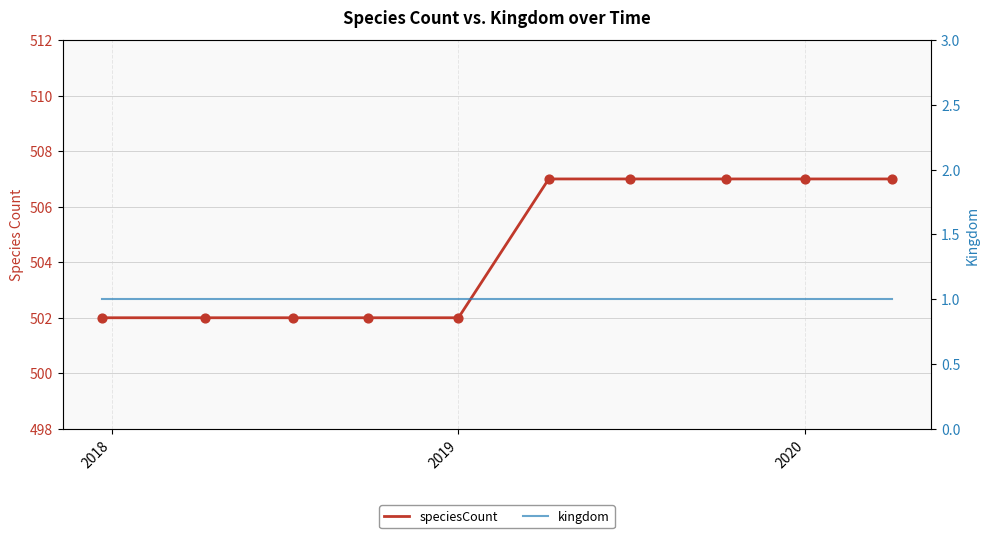

What are all the series names shown in the legend?

speciesCount, kingdom